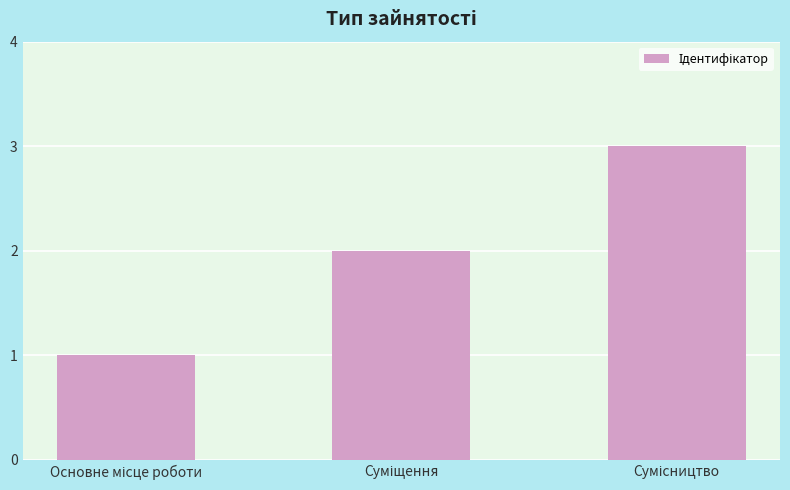

Reading right to left, transcribe all the data shown in this chart.

3	2	1